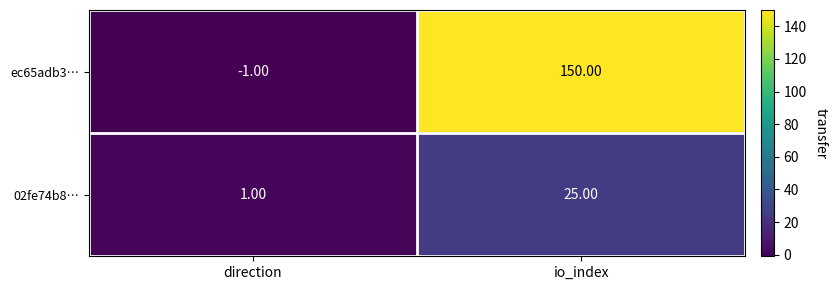

Rank the series at io_index from highest to lowest value.

ec65adb3…, 02fe74b8…